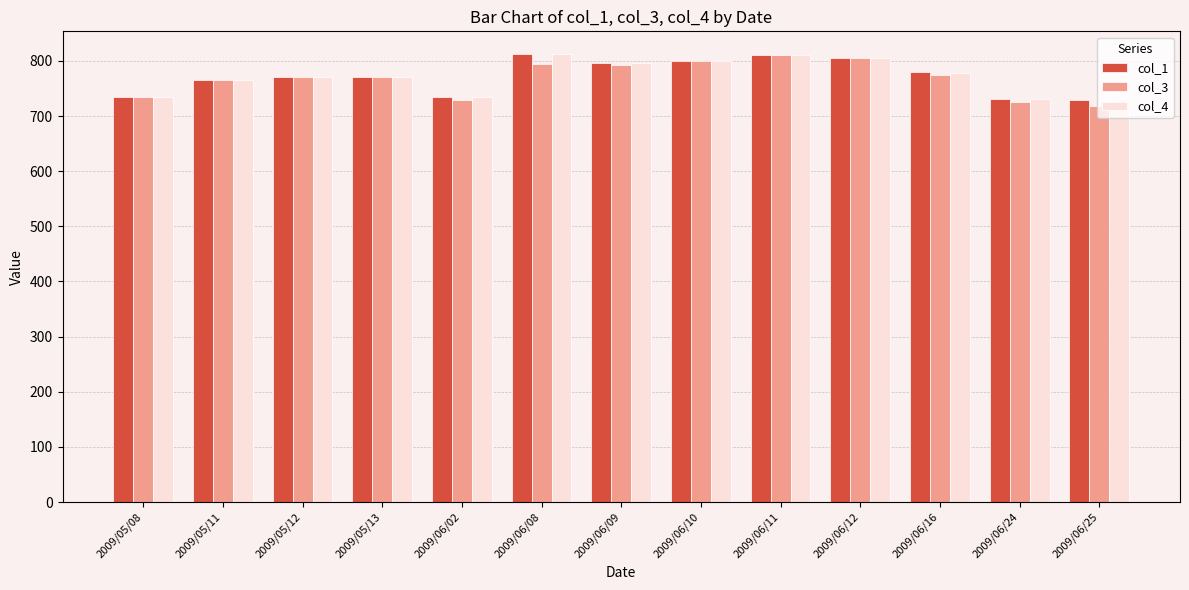

What is the maximum value shown in the chart?

813